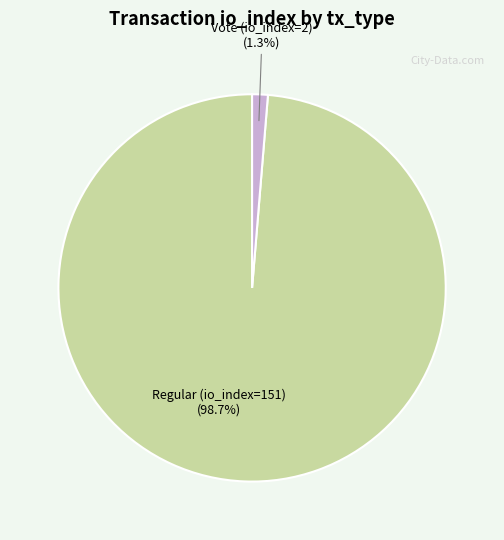

Do Vote (io_index=2) and Regular (io_index=151) together represent more than half of the pie?

Yes